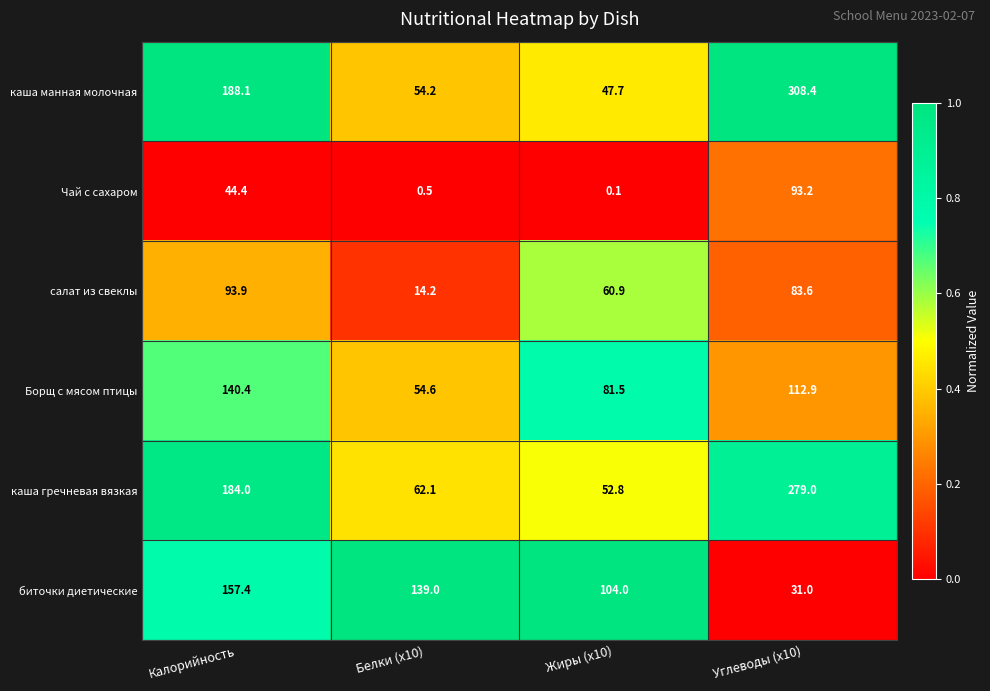

What is the difference between the maximum and minimum values in the каша гречневая вязкая series?

226.2